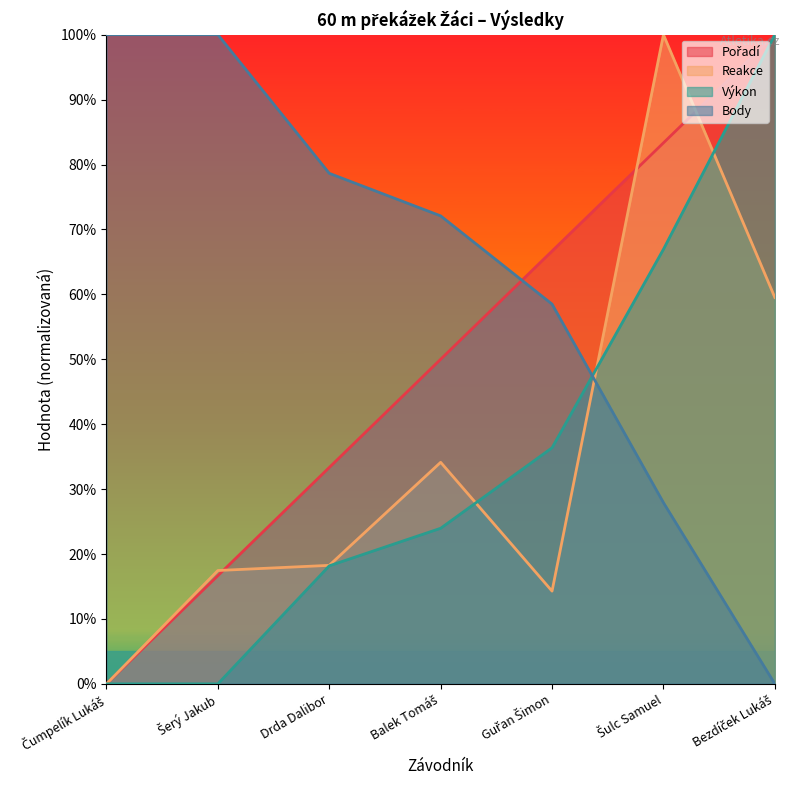

Which series has the largest range (max minus min)?

Pořadí